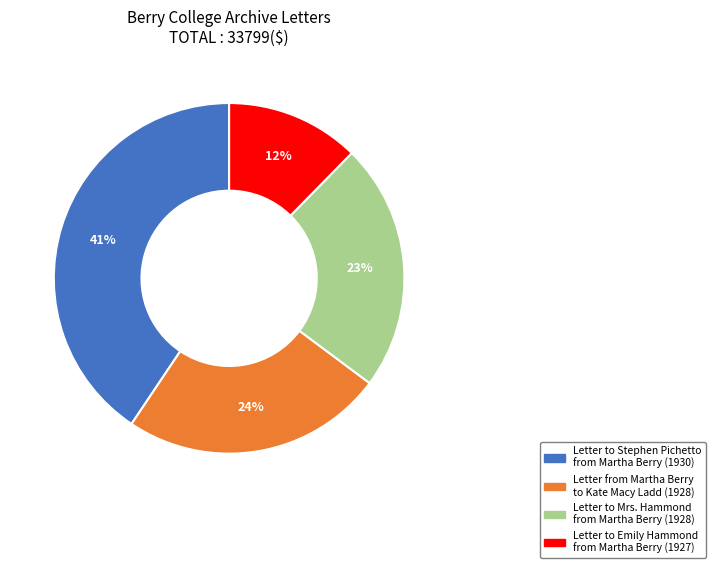

Is Letter to Mrs. Hammond from Martha Berry (1928) the majority of the pie?

No